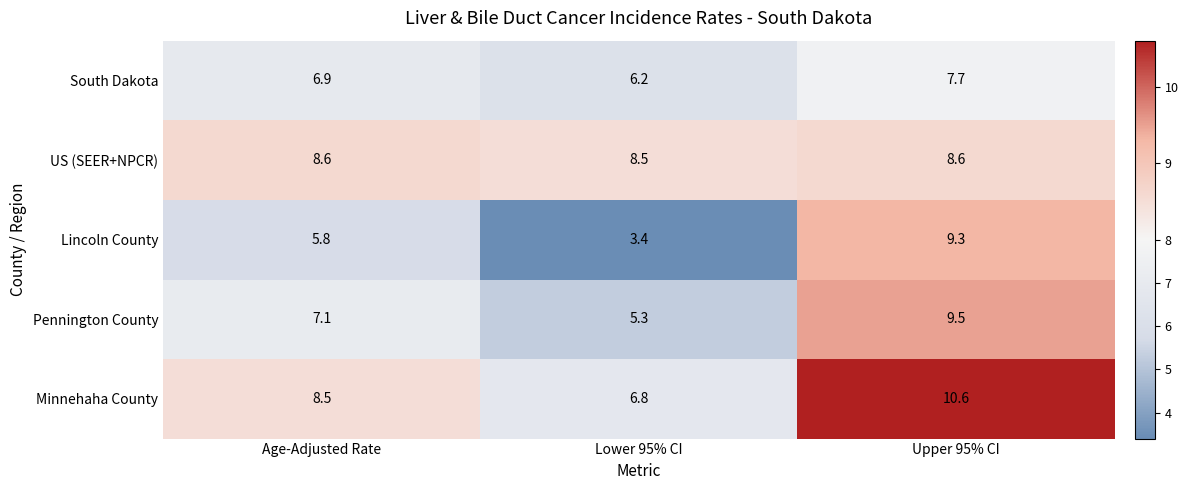

Reading right to left, list all the values displayed in this chart.

South Dakota: 7.7	6.2	6.9
US (SEER+NPCR): 8.6	8.5	8.6
Lincoln County: 9.3	3.4	5.8
Pennington County: 9.5	5.3	7.1
Minnehaha County: 10.6	6.8	8.5